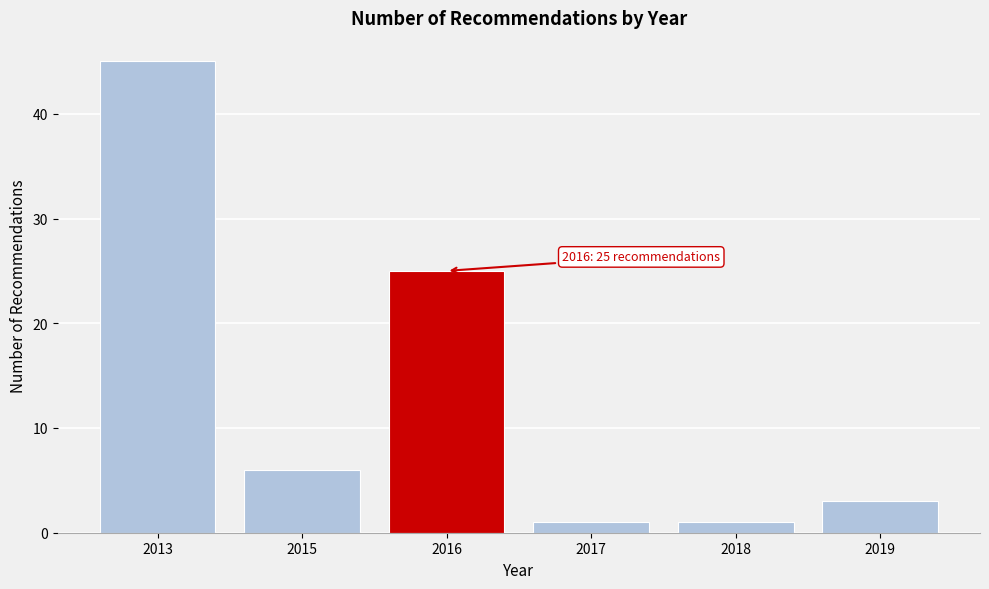

Reading left to right, list all the values displayed in this chart.

45	6	25	1	1	3